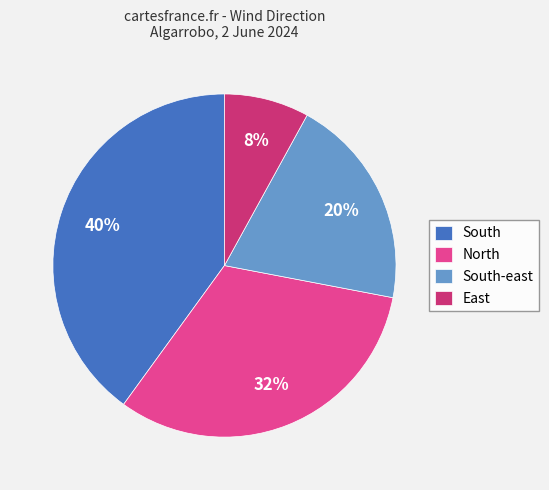

Do South and East together represent more than half of the pie?

No